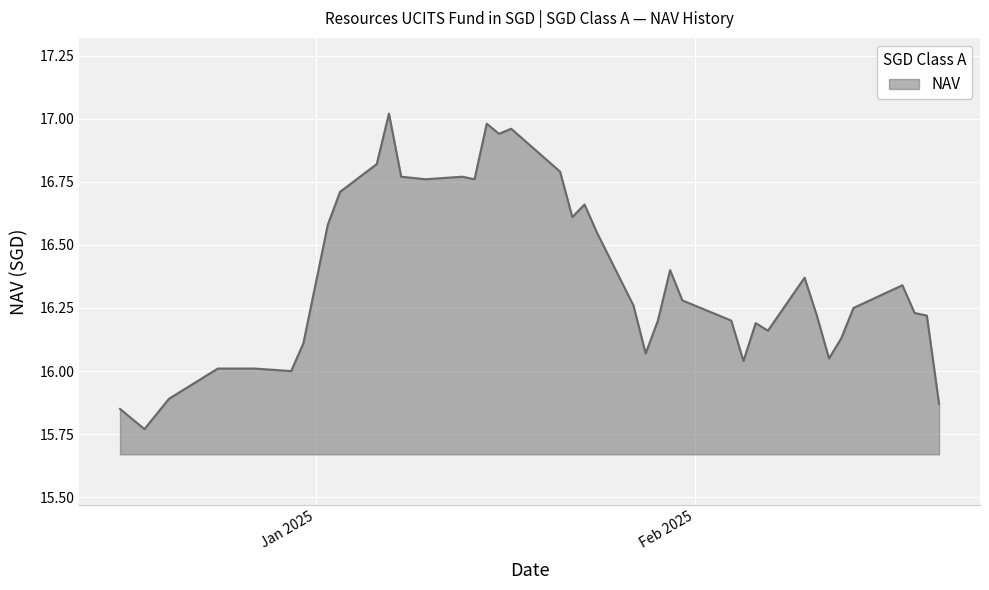

Does the chart display data point markers on the line(s)?

No